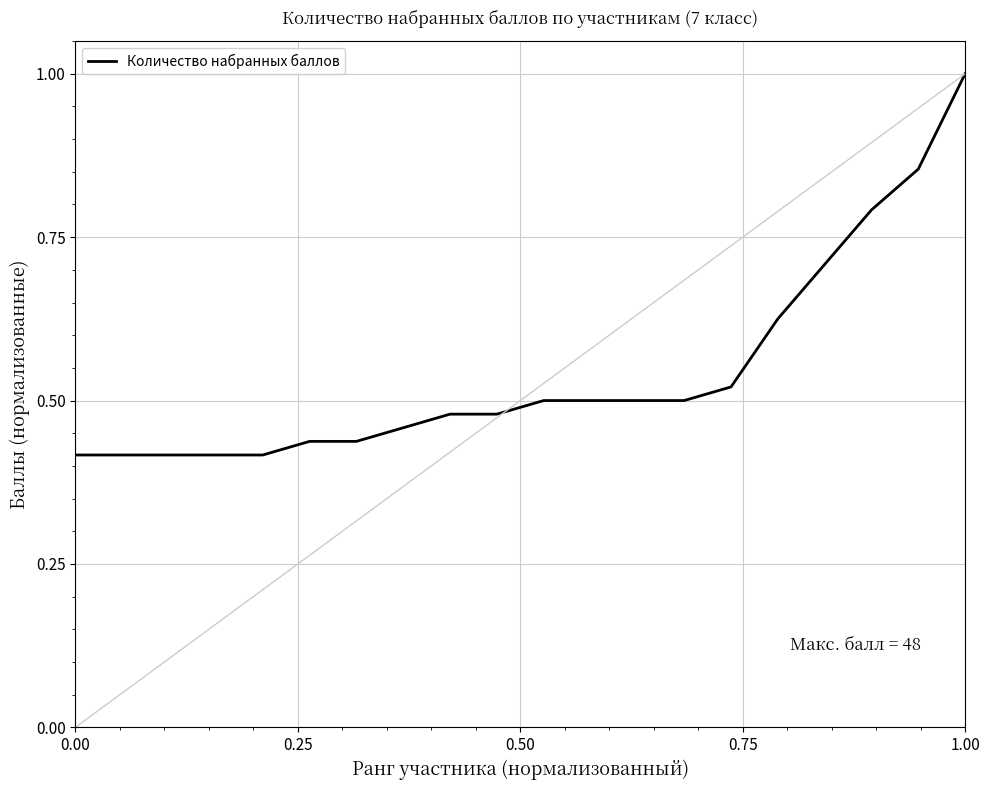

What is the greatest value displayed?

1.0